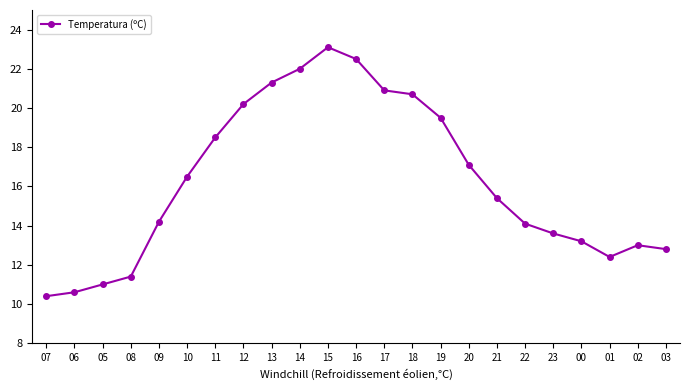

What is the change in value from 13 to 22?

-7.2